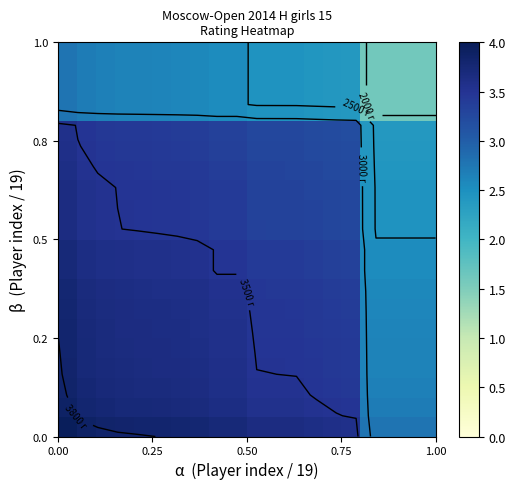

Count the number of categories in the chart.

20